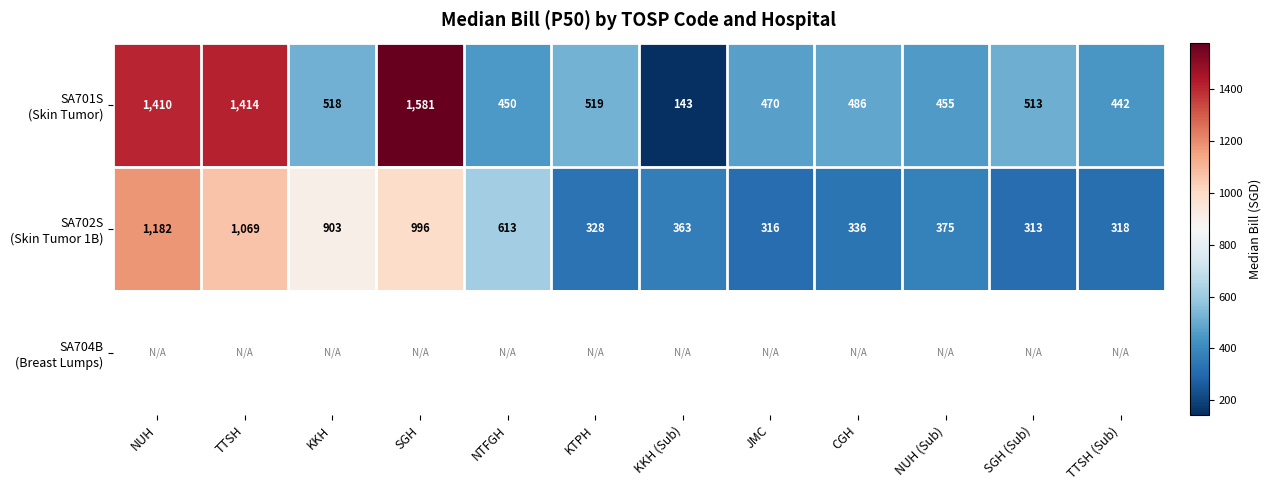

True or false: SA702S (Skin Tumor 1B) has a value of 613.0 at NTFGH.

True